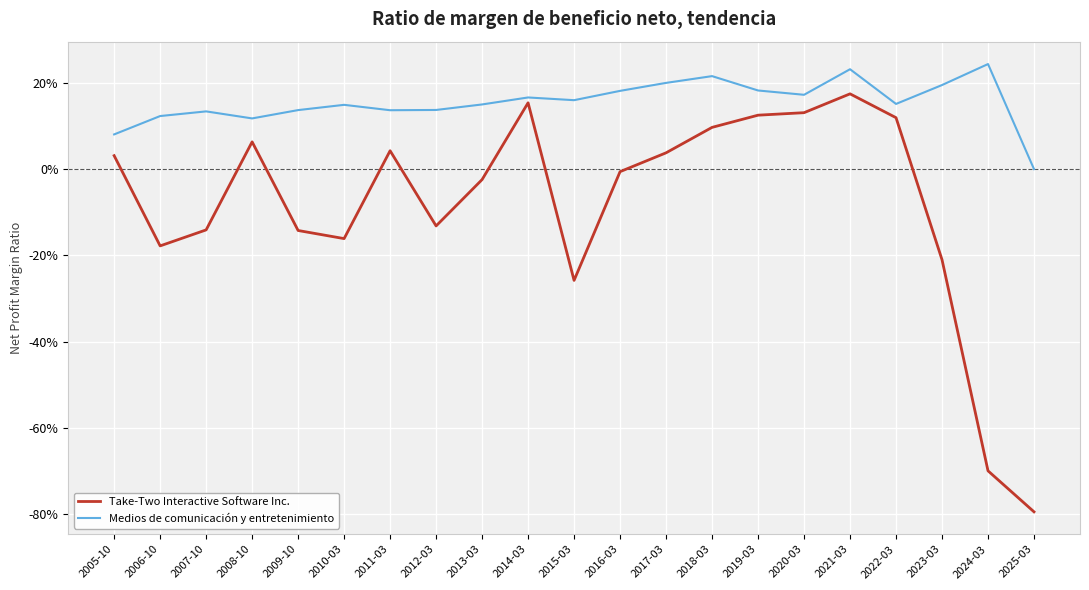

At which category is the sum across all series the highest?

2021-03